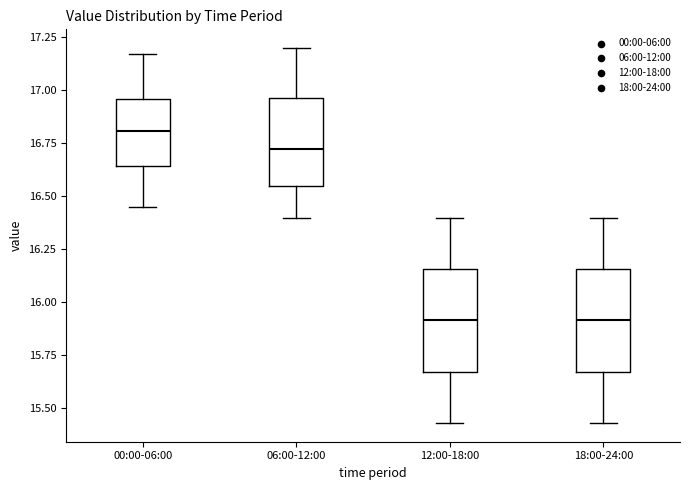

Reading left to right, transcribe this box plot: for each box, give where its median line is, the range the box spans, and where its two whiskers end, as read against the y-axis. The values are not printed on the chart, so give them approximately, as read against the axis.

00:00-06:00: median 16.80, box 16.65 to 16.95, whiskers 16.45 to 17.15
06:00-12:00: median 16.75, box 16.55 to 16.95, whiskers 16.40 to 17.20
12:00-18:00: median 15.90, box 15.65 to 16.15, whiskers 15.45 to 16.40
18:00-24:00: median 15.90, box 15.65 to 16.15, whiskers 15.45 to 16.40